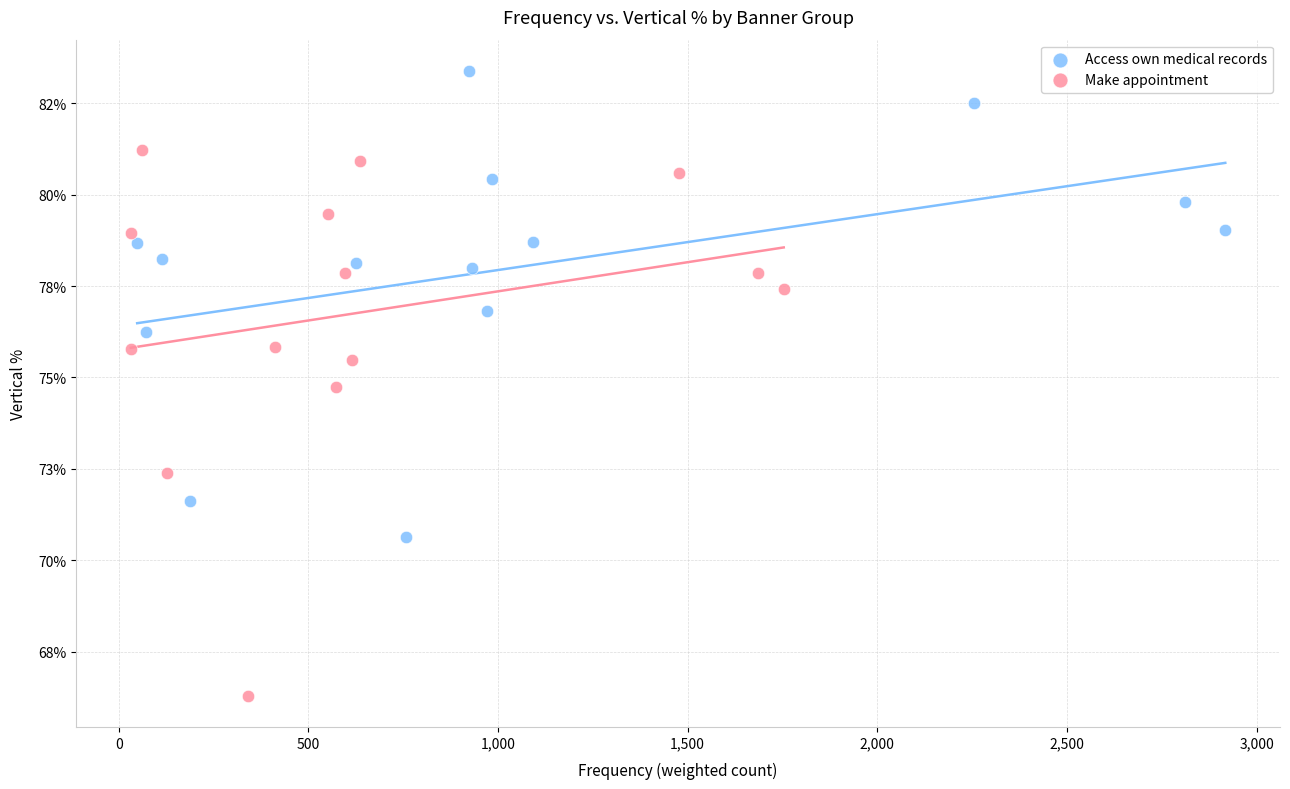

Which series contains the lowest Y value?

Make appointment